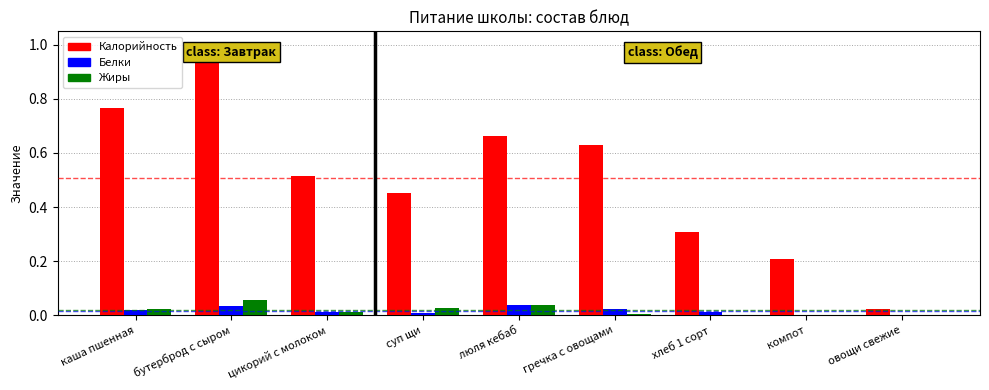

Is it true that Жиры equals 0.0 at люля кебаб?

True